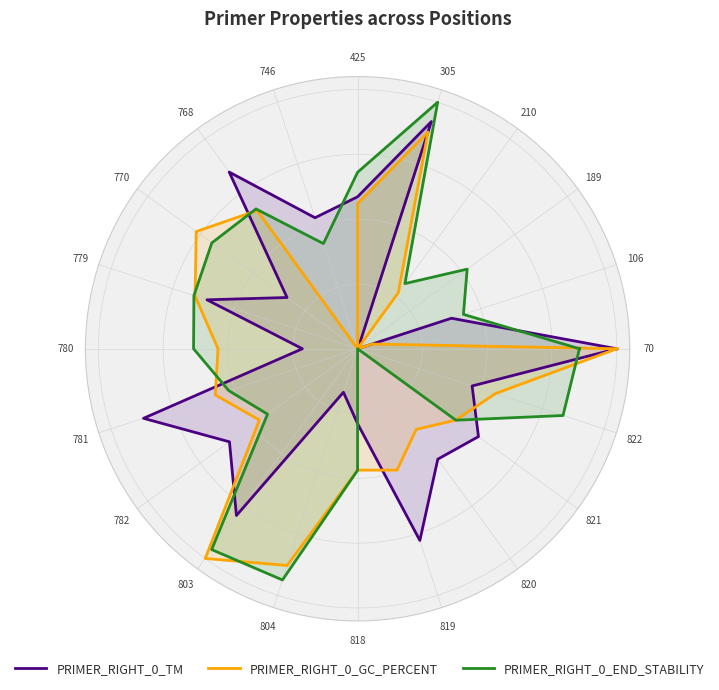

True or false: PRIMER_RIGHT_0_END_STABILITY and PRIMER_RIGHT_0_GC_PERCENT cross at least once.

True